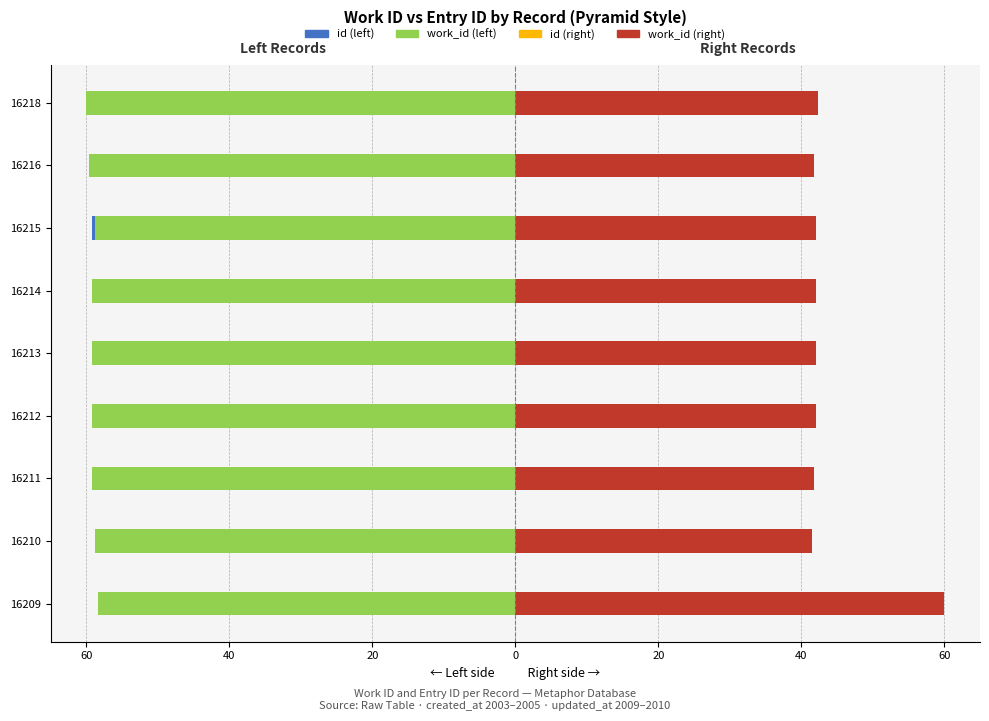

What is the difference between the second highest and minimum values in the work_id (right) series?

0.8